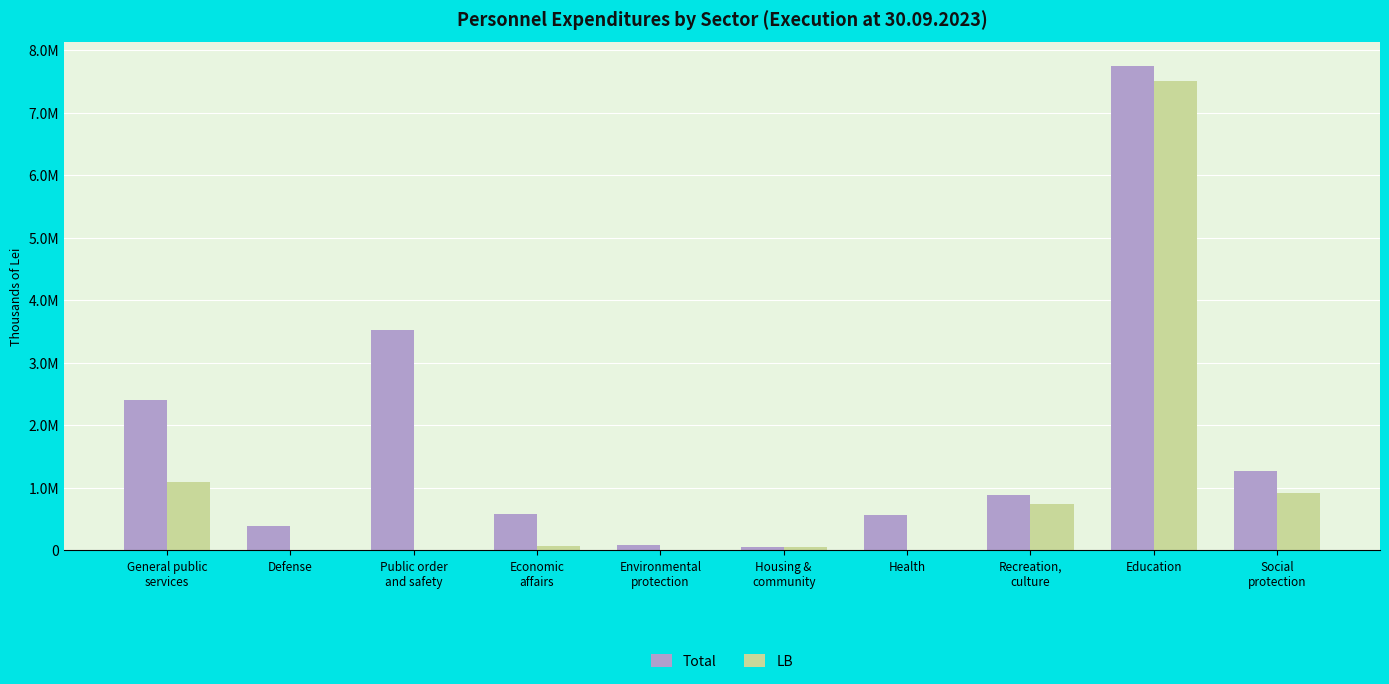

What is the label of the 4th bar from the right?

Health